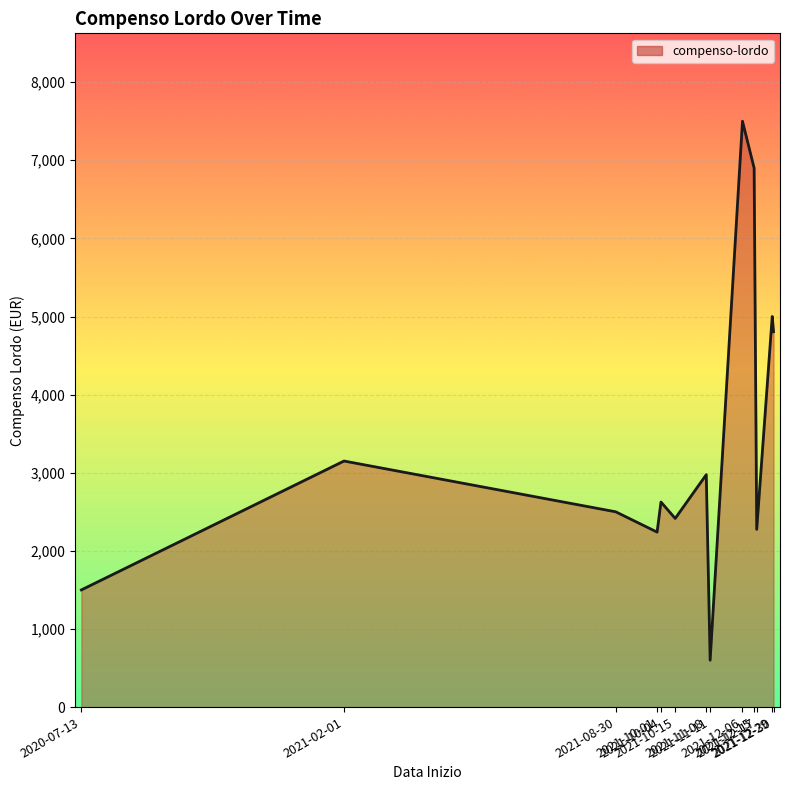

The value at 2020-07-13 is 1500.0. True or false?

True